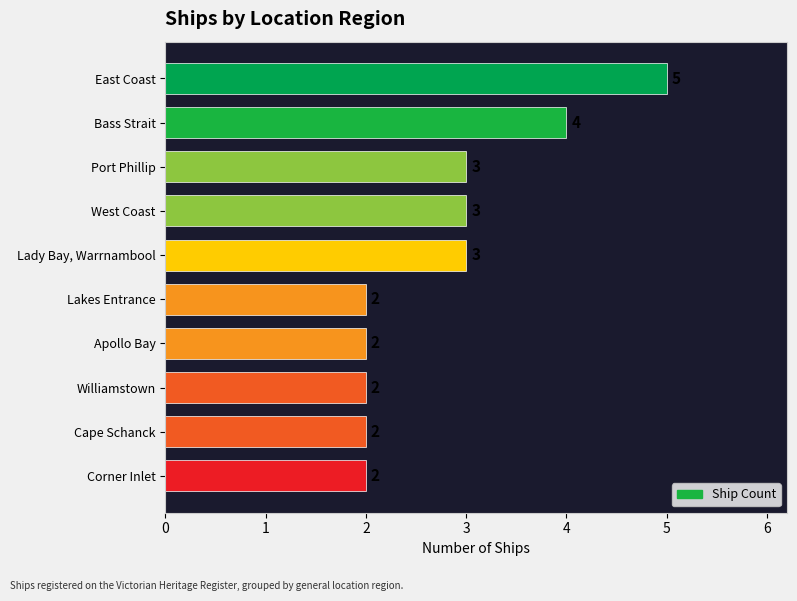

Which label corresponds to the largest value in the chart?

East Coast